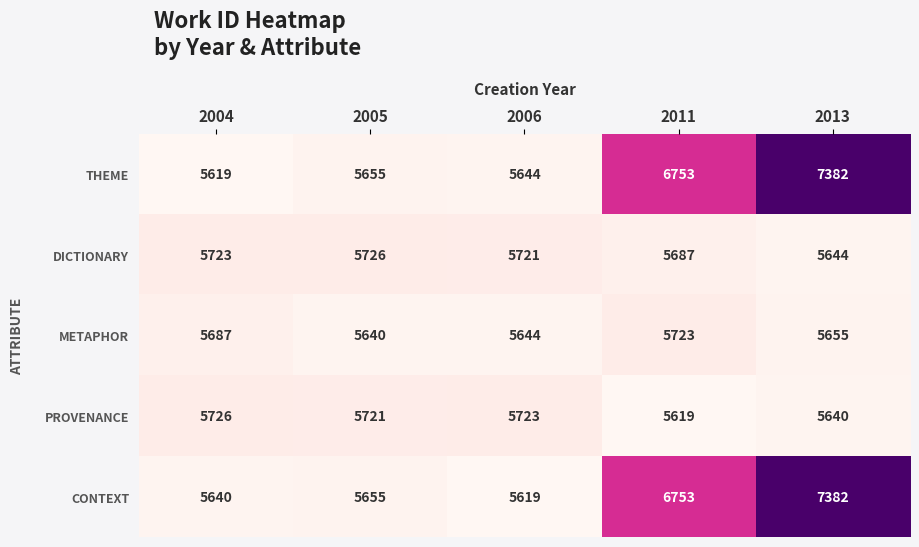

Where is PROVENANCE nearest to the value 5672?

2013